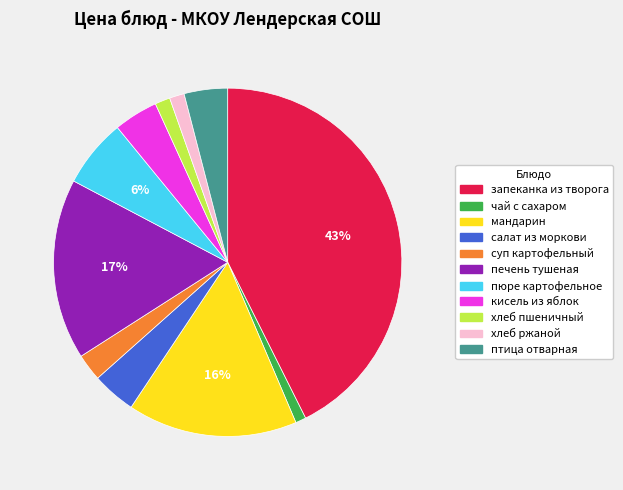

Count the number of slices in the pie.

11